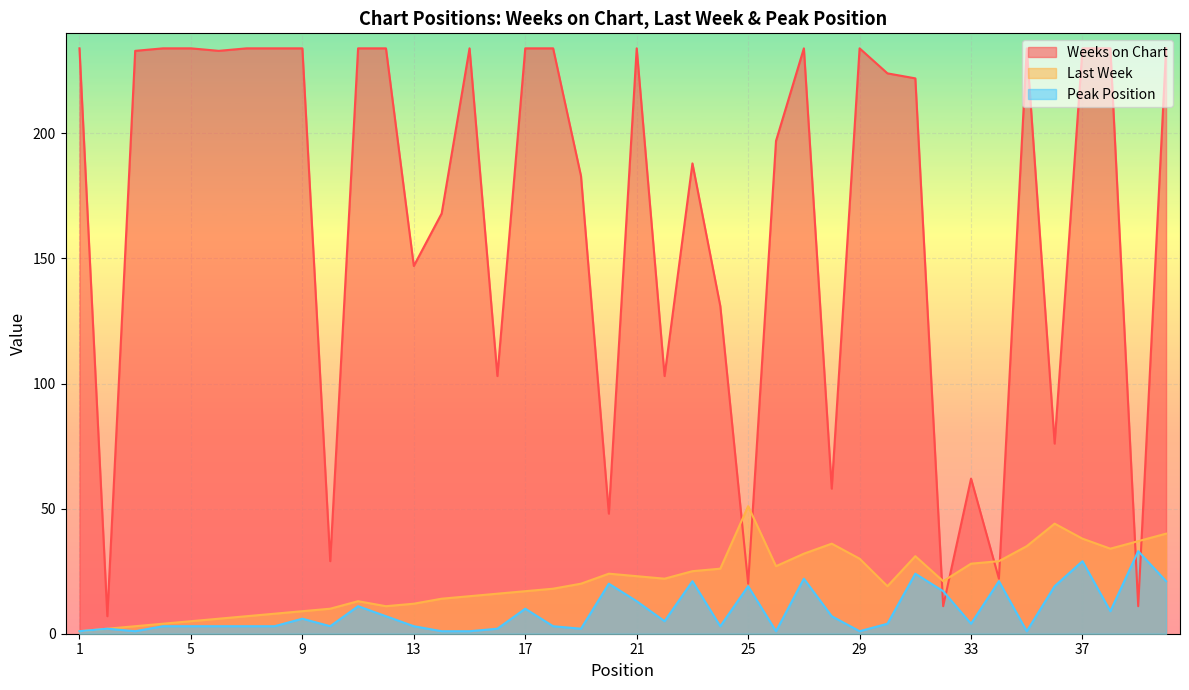

What are all the series names shown in the legend?

Weeks on Chart, Last Week, Peak Position